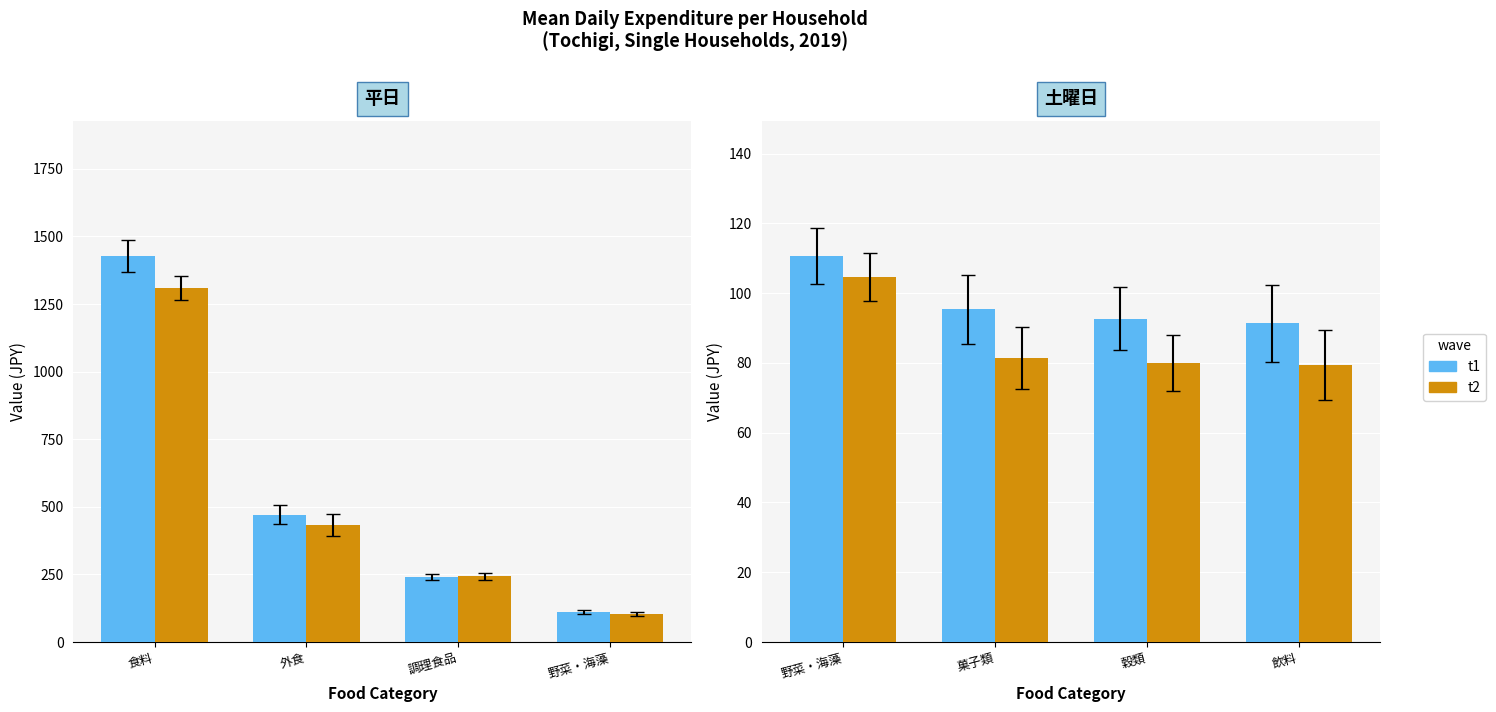

Are the bars grouped side by side (vs. stacked)?

Yes